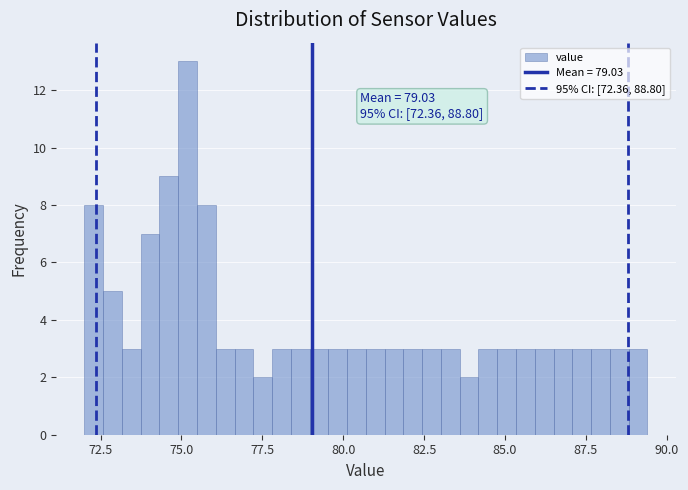

Read against the x-axis, roughly where is the centre of the tallest bar?

75.0